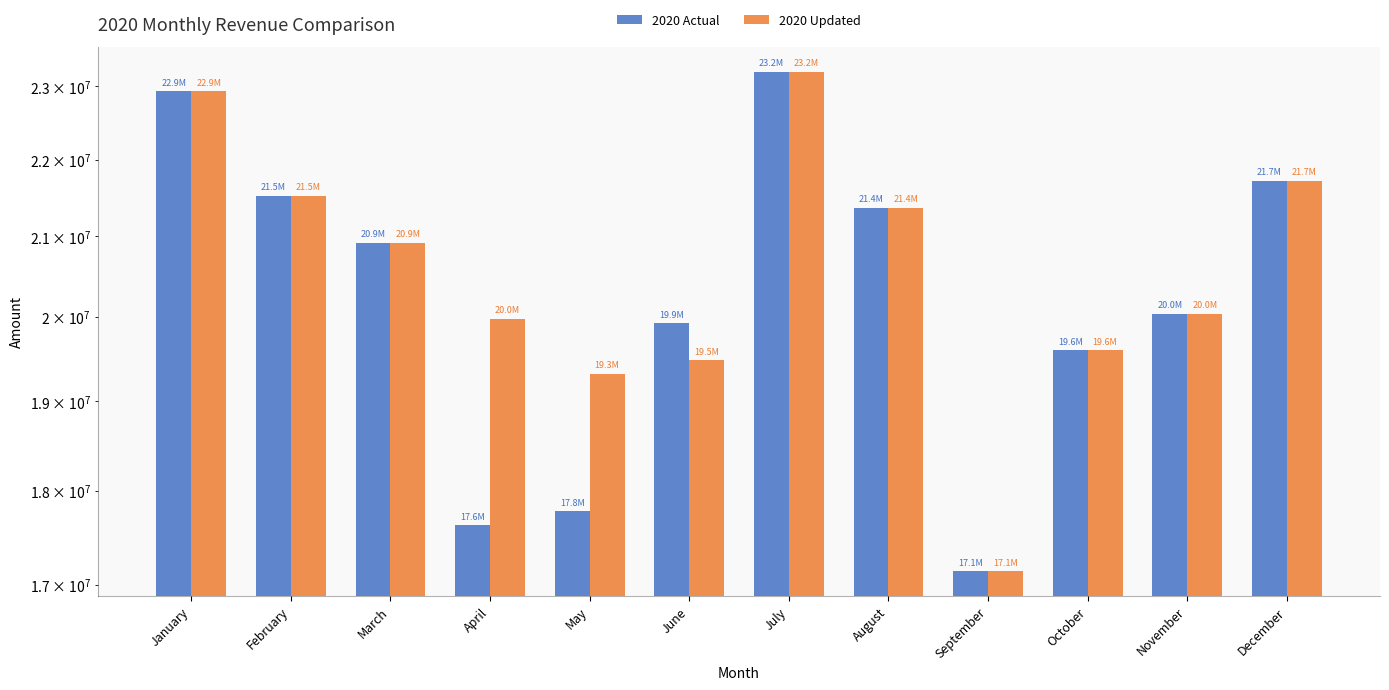

Which series has the widest spread of values?

2020 Actual